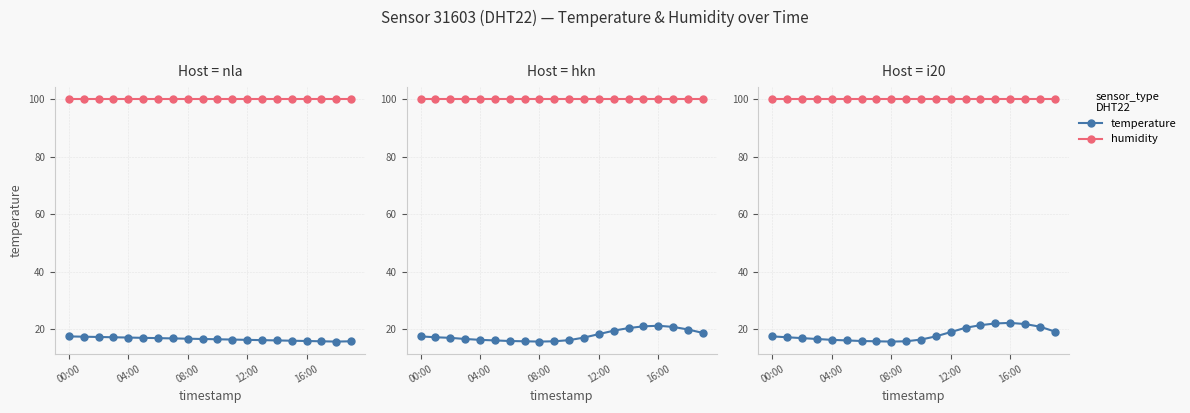

Which series changed the most between 04:00 and 12?

temperature